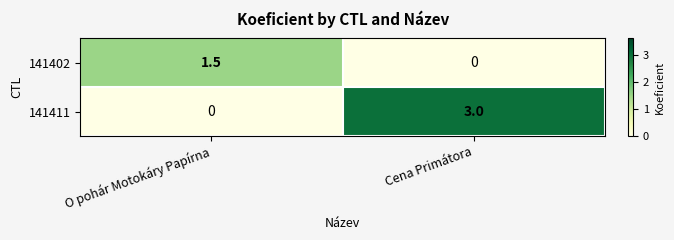

Count the number of data series in this chart.

2